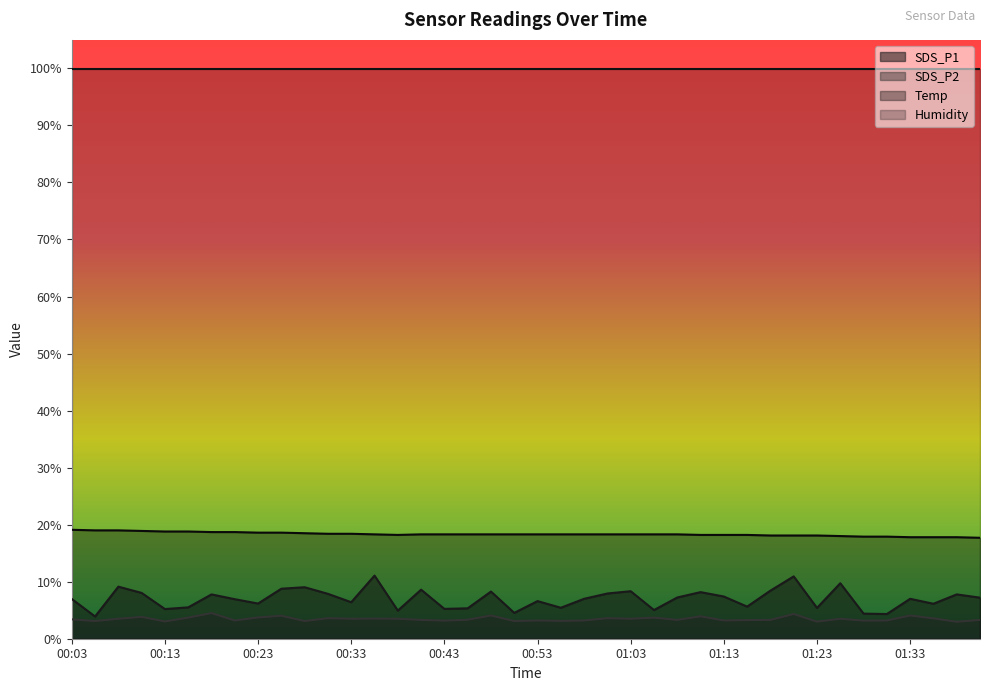

True or false: SDS_P1 has a value of 14.0 at 00:30.

False